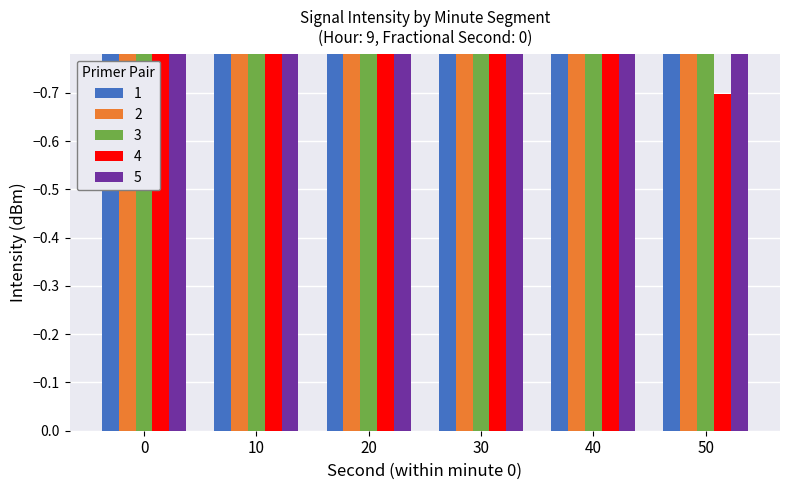

What is the value of the 0 bar at the 1st from the left?

-130.1